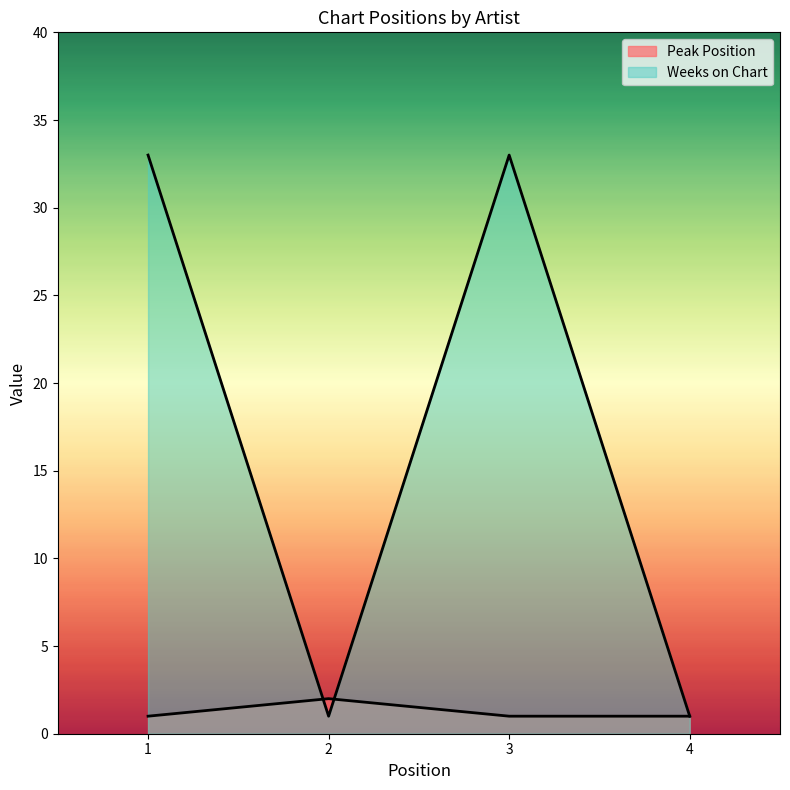

Between which two adjacent categories do Weeks on Chart and Peak Position first intersect?

1 and 2